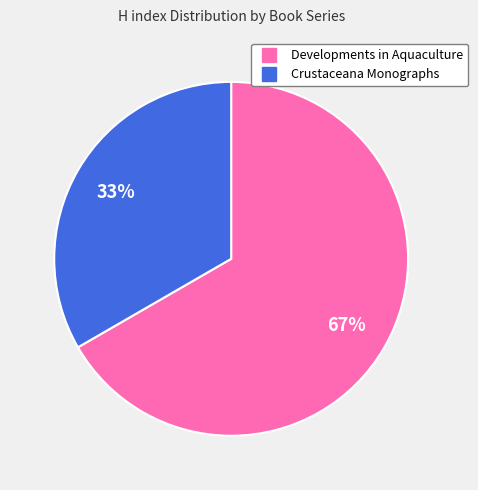

Count the number of slices in the pie.

2